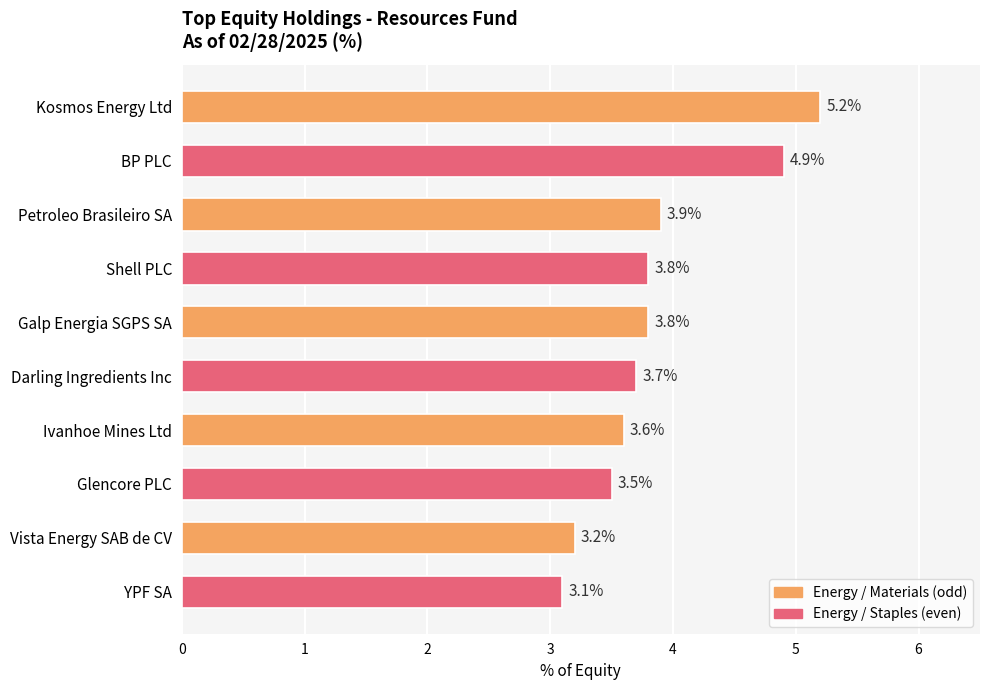

Reading bottom to top, what are all the values shown in this chart?

YPF SA=3.1	Vista Energy SAB de CV=3.2	Glencore PLC=3.5	Ivanhoe Mines Ltd=3.6	Darling Ingredients Inc=3.7	Galp Energia SGPS SA=3.8	Shell PLC=3.8	Petroleo Brasileiro SA=3.9	BP PLC=4.9	Kosmos Energy Ltd=5.2